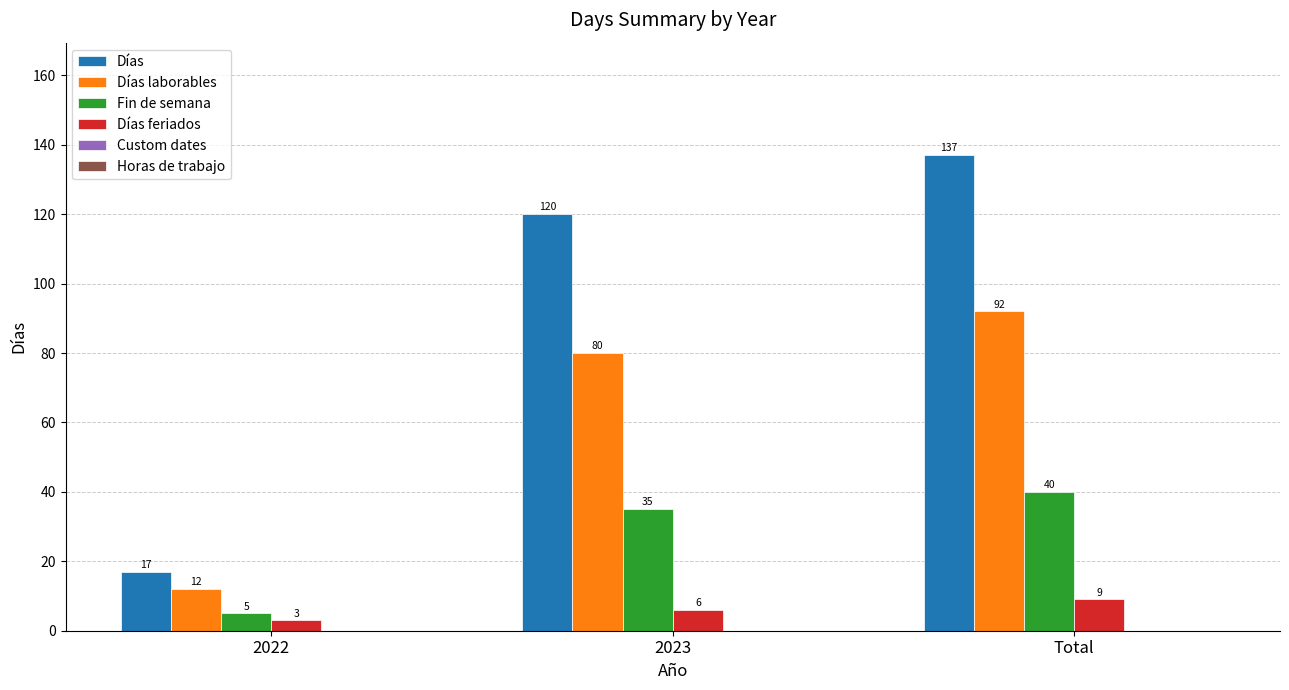

Does the chart contain any negative values?

No